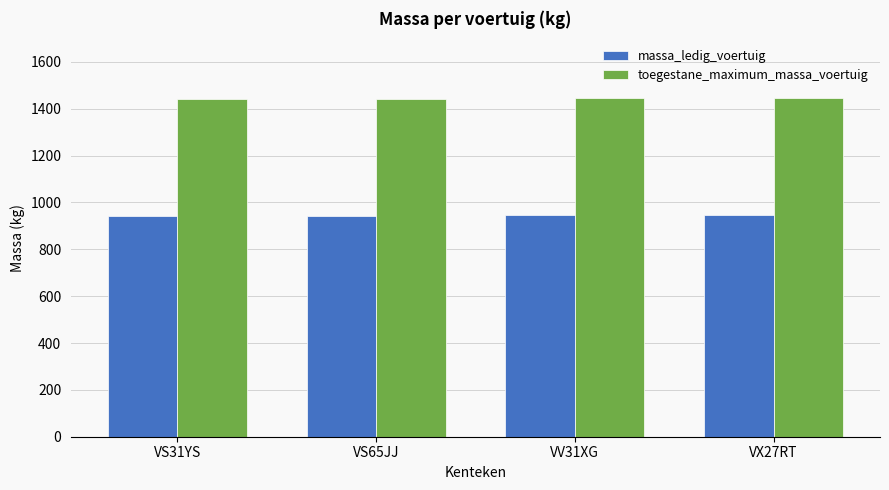

Which series has the largest total across all categories?

toegestane_maximum_massa_voertuig